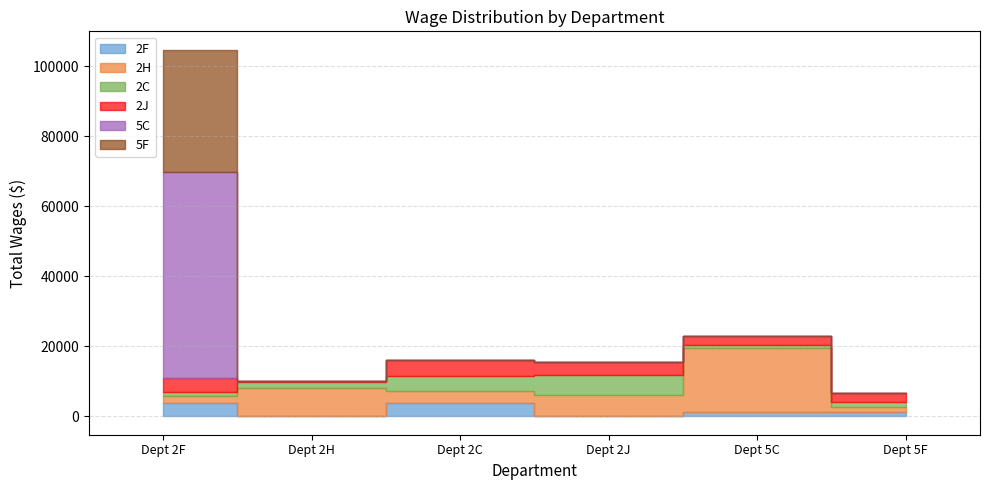

How many interior local peaks does the 2J series have?

1